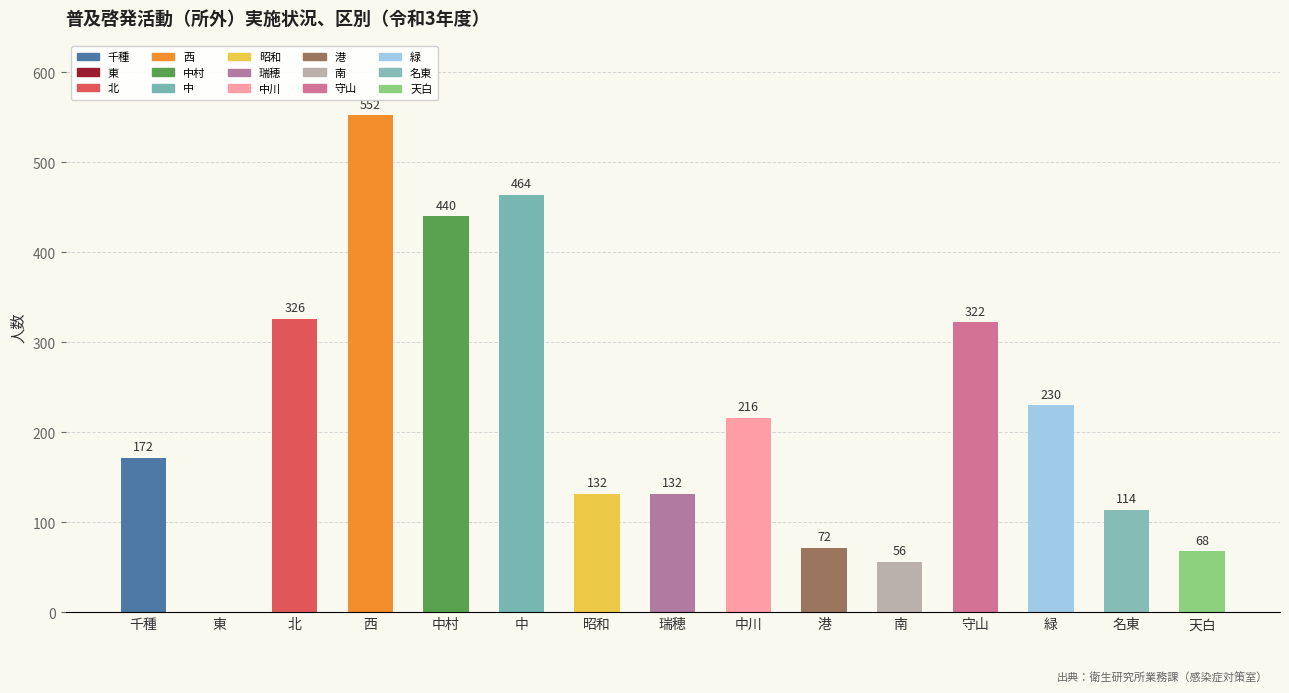

What is the approximate value at 千種, to the nearest 50?

150